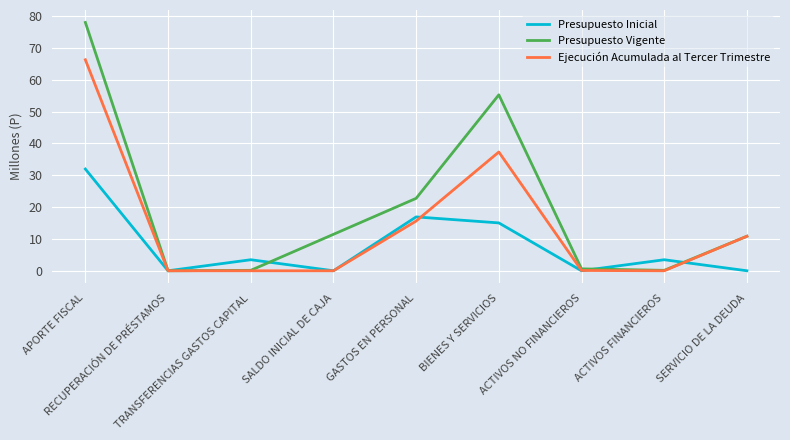

Read the Ejecución Acumulada al Tercer Trimestre value at SERVICIO DE LA DEUDA.

10.8